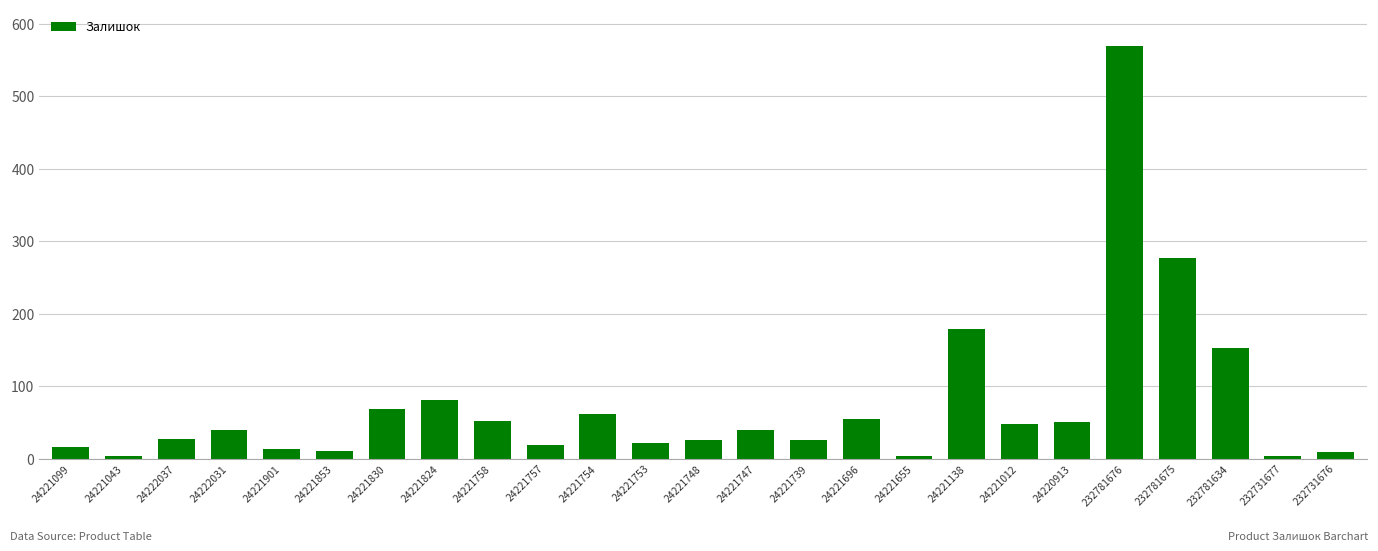

What is the greatest value displayed?

570